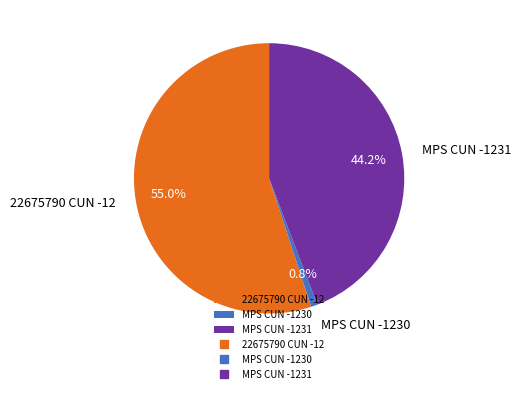

What portion of the pie excludes MPS CUN -1230?

99.2%